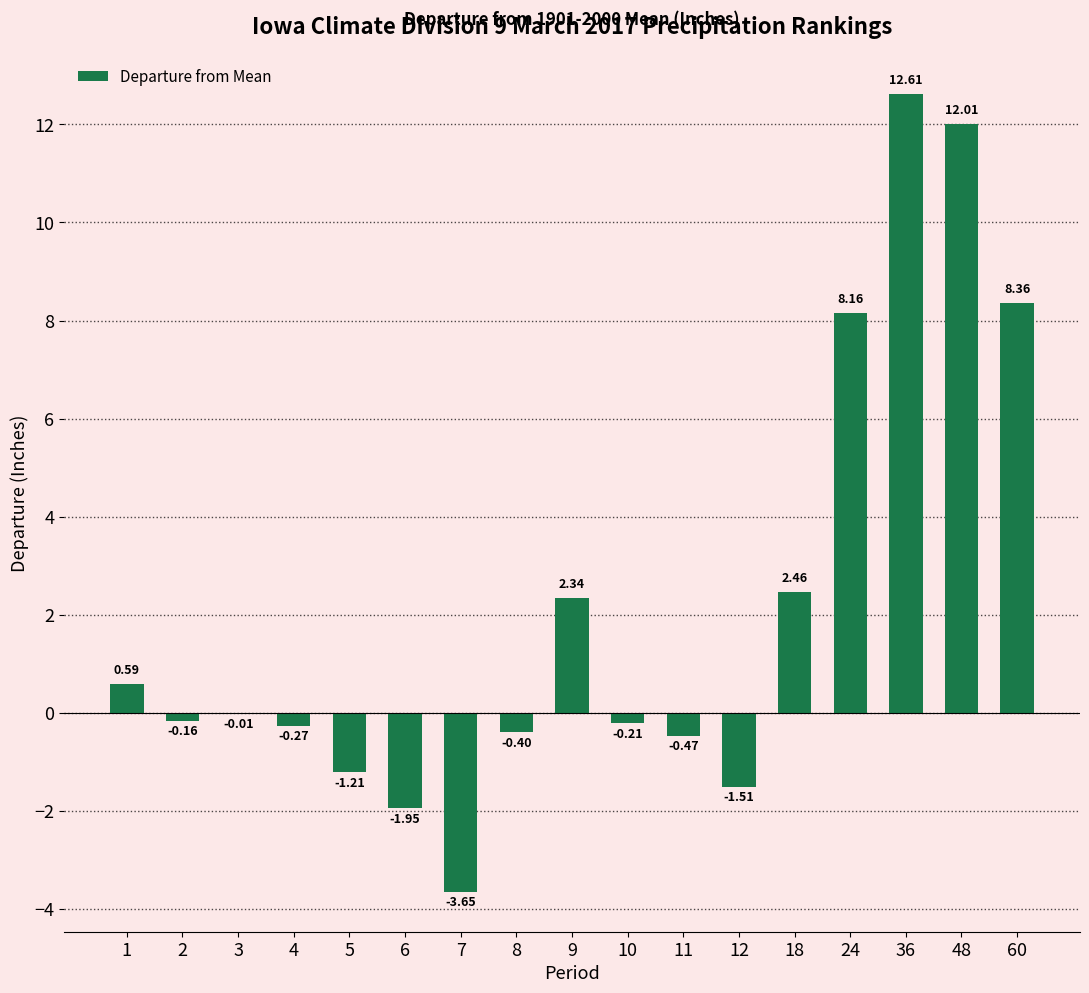

At which label does the data first exceed 0?

1